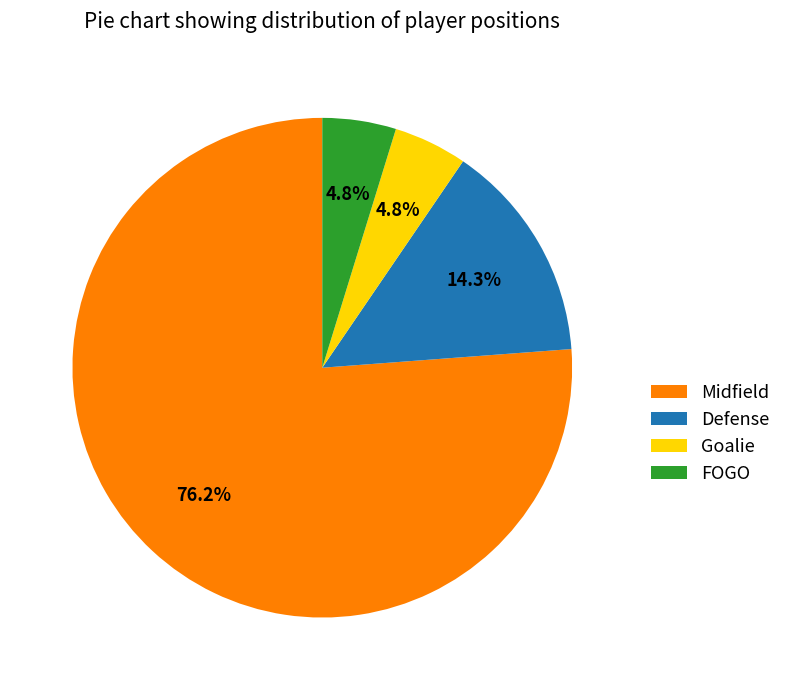

How many slices are in this pie chart?

4